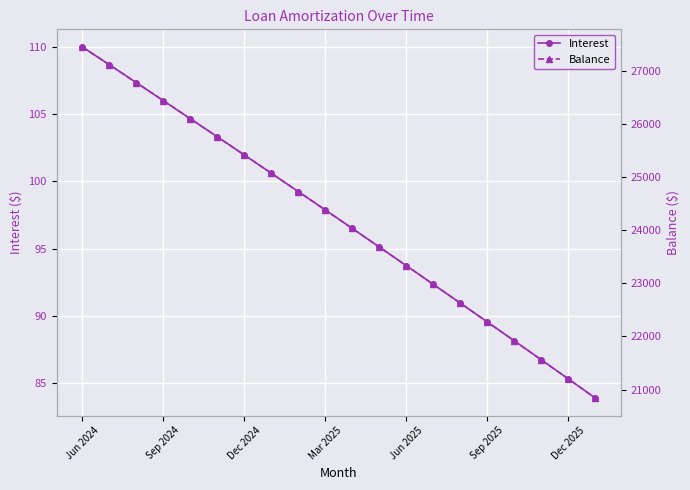

At which label does Interest first exceed 97?

Jun 2024